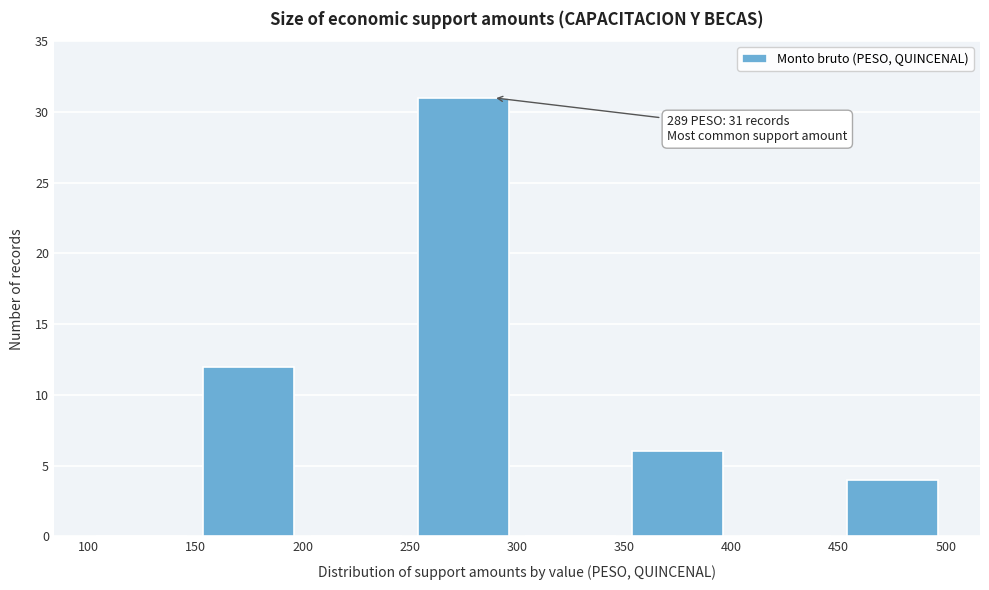

Which range on the x-axis has the tallest bar?

250 to 300